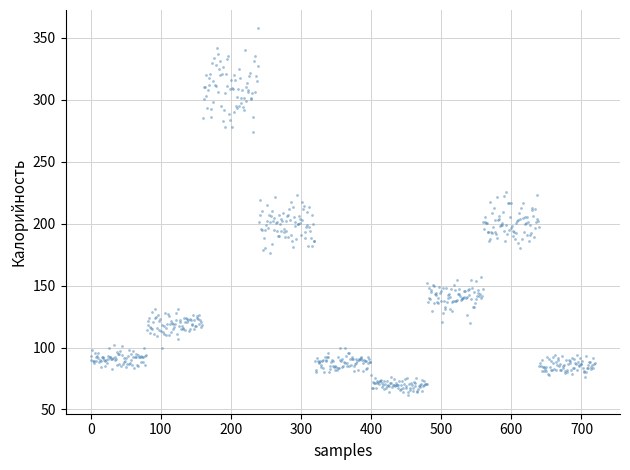

What is the range of Y values (max minus min)?

296.3